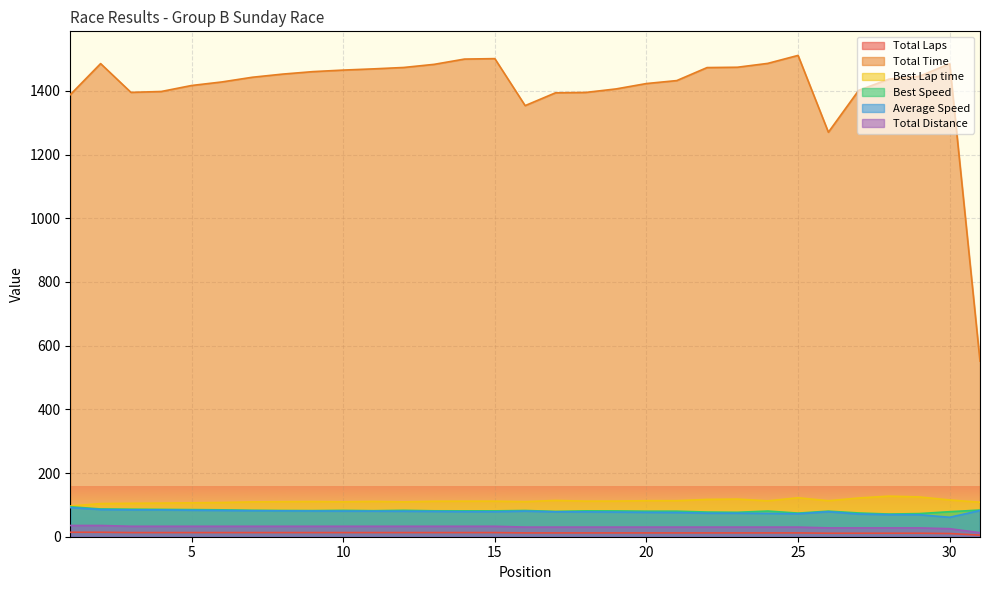

Is the value of Best Speed at 31 greater than the value of Total Laps at 24?

Yes